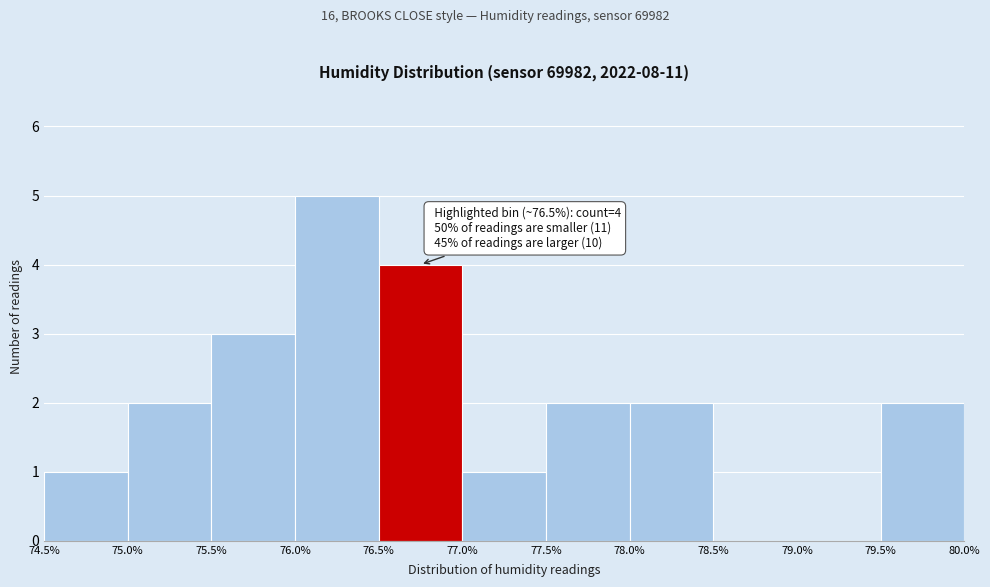

Which range on the x-axis has the tallest bar?

76.0% to 76.5%